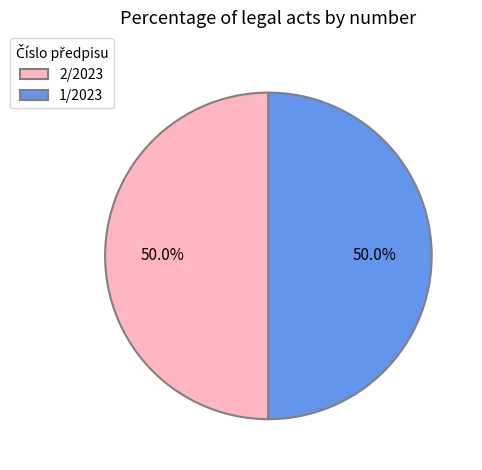

To the nearest percent, what is the average slice percentage?

50%